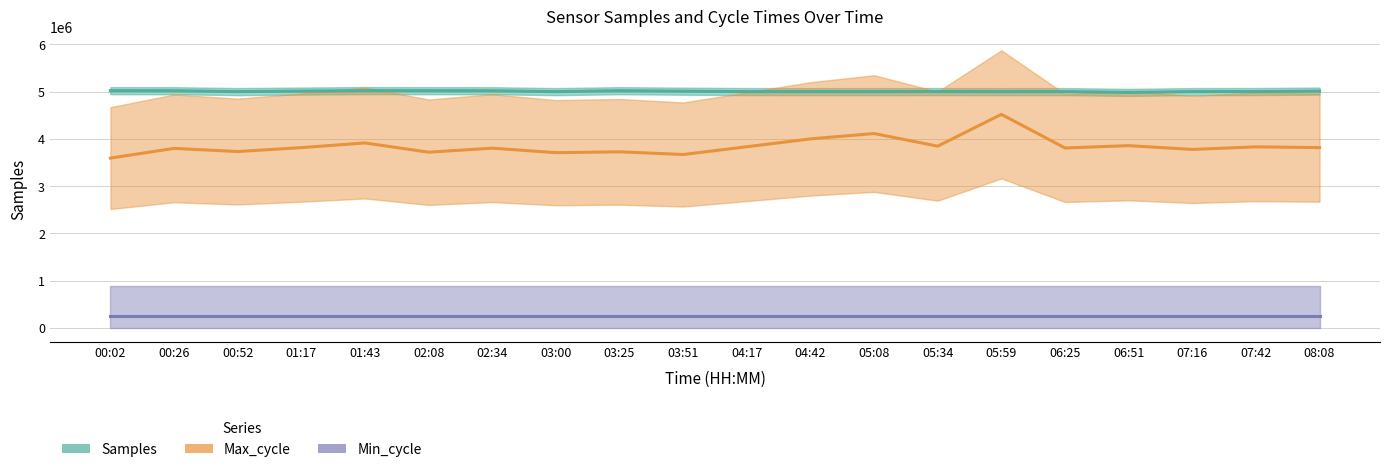

True or false: Samples has a value of 4999087.0 at 07:42.

True